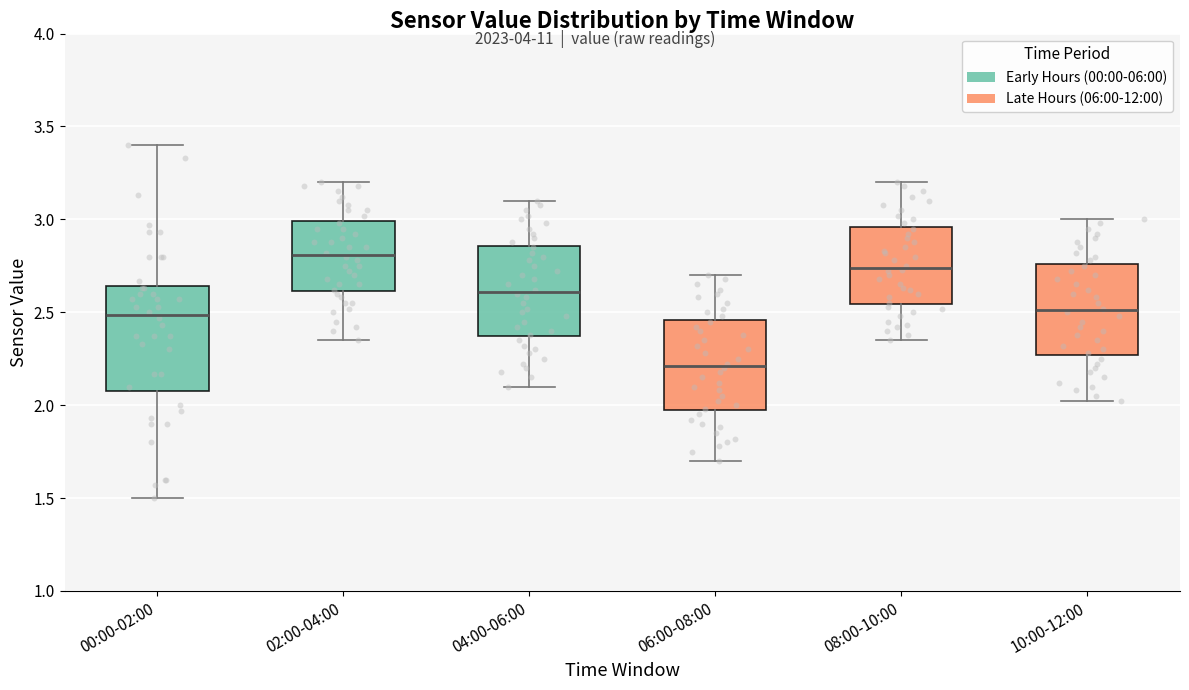

Which box's median line is the lowest?

06:00-08:00